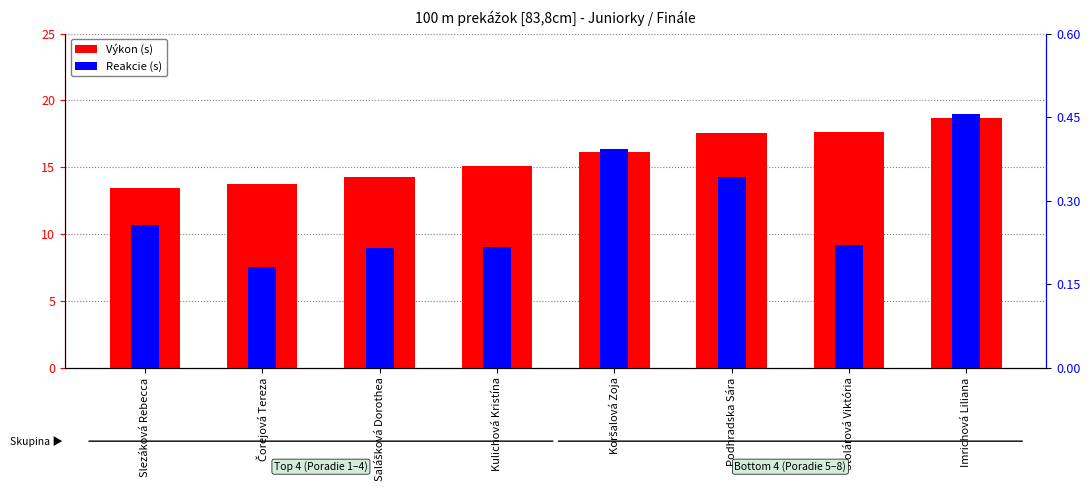

What is the sum of the Výkon (s) values at Kulichová Kristína and Koršalová Zoja?

31.3